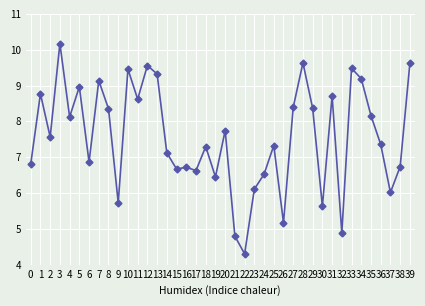

What is the approximate value at 32?

4.9